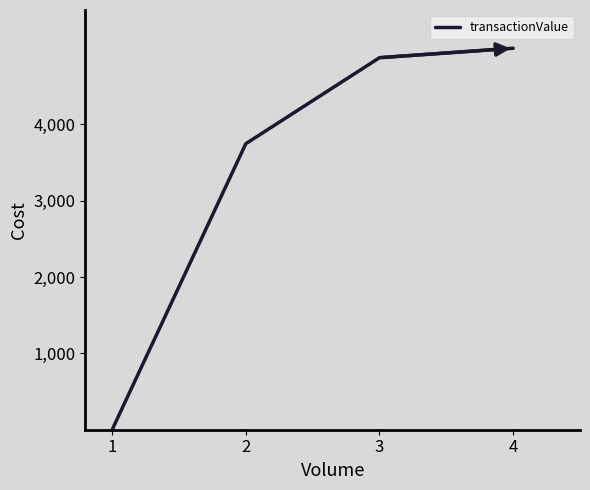

Is it true that the value at 2 is 3748?

True